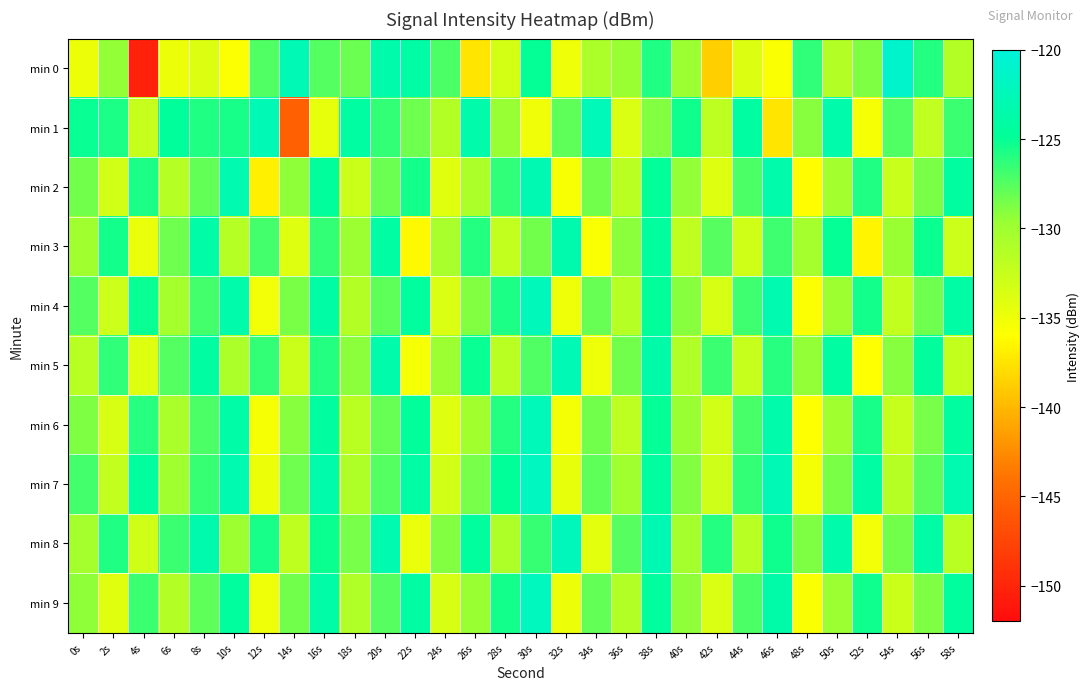

Reading left to right, what are all the values shown in this chart?

min 0: 0s=-134.9	2s=-129.5	4s=-150.4	6s=-134.8	8s=-133.8	10s=-135.8	12s=-127.3	14s=-122.8	16s=-127.4	18s=-128.2	20s=-123.6	22s=-123.9	24s=-127.2	26s=-137.4	28s=-133.4	30s=-124.9	32s=-134.9	34s=-130.8	36s=-129.6	38s=-125.8	40s=-129.8	42s=-138.7	44s=-133.9	46s=-135.6	48s=-126.3	50s=-131.3	52s=-128.9	54s=-121.0	56s=-126.0	58s=-131.3
min 1: 0s=-125.0	2s=-125.7	4s=-132.4	6s=-124.7	8s=-125.8	10s=-125.6	12s=-122.8	14s=-145.3	16s=-134.6	18s=-124.1	20s=-126.5	22s=-128.3	24s=-131.2	26s=-123.4	28s=-129.6	30s=-135.1	32s=-127.8	34s=-122.5	36s=-133.7	38s=-128.9	40s=-125.3	42s=-131.8	44s=-124.2	46s=-137.5	48s=-129.1	50s=-123.6	52s=-135.4	54s=-127.3	56s=-132.1	58s=-126.7
min 2: 0s=-128.5	2s=-133.2	4s=-125.7	6s=-131.4	8s=-127.9	10s=-123.1	12s=-136.8	14s=-129.3	16s=-124.6	18s=-132.7	20s=-128.2	22s=-125.5	24s=-134.1	26s=-130.8	28s=-126.3	30s=-122.9	32s=-135.6	34s=-128.4	36s=-131.7	38s=-124.8	40s=-129.5	42s=-133.9	44s=-127.2	46s=-123.4	48s=-136.1	50s=-130.3	52s=-125.8	54s=-132.6	56s=-128.7	58s=-124.3
min 3: 0s=-130.1	2s=-125.4	4s=-134.7	6s=-128.3	8s=-123.8	10s=-131.5	12s=-127.0	14s=-133.9	16s=-126.4	18s=-129.8	20s=-124.1	22s=-136.3	24s=-130.6	26s=-125.9	28s=-132.2	30s=-128.5	32s=-123.3	34s=-135.7	36s=-129.2	38s=-124.5	40s=-131.9	42s=-127.6	44s=-133.1	46s=-126.8	48s=-130.4	50s=-124.9	52s=-136.6	54s=-129.7	56s=-125.2	58s=-132.8
min 4: 0s=-127.5	2s=-132.8	4s=-125.1	6s=-130.4	8s=-126.9	10s=-123.5	12s=-135.2	14s=-128.7	16s=-124.0	18s=-131.3	20s=-127.8	22s=-124.4	24s=-133.7	26s=-129.0	28s=-125.7	30s=-122.3	32s=-135.0	34s=-128.1	36s=-131.4	38s=-124.7	40s=-129.1	42s=-133.5	44s=-126.8	46s=-123.2	48s=-135.8	50s=-129.9	52s=-125.5	54s=-132.2	56s=-128.3	58s=-123.9
min 5: 0s=-131.6	2s=-126.3	4s=-133.9	6s=-127.5	8s=-124.2	10s=-130.8	12s=-126.4	14s=-132.7	16s=-125.9	18s=-129.2	20s=-123.6	22s=-135.5	24s=-129.8	26s=-125.1	28s=-131.7	30s=-127.3	32s=-122.8	34s=-134.9	36s=-128.4	38s=-123.7	40s=-131.1	42s=-126.7	44s=-132.4	46s=-126.1	48s=-129.5	50s=-124.2	52s=-135.9	54s=-129.1	56s=-124.6	58s=-132.3
min 6: 0s=-128.8	2s=-133.5	4s=-126.1	6s=-130.7	8s=-127.2	10s=-123.8	12s=-135.4	14s=-129.1	16s=-124.3	18s=-131.7	20s=-128.1	22s=-124.7	24s=-134.0	26s=-130.2	28s=-126.0	30s=-122.5	32s=-135.3	34s=-128.5	36s=-131.8	38s=-125.0	40s=-129.7	42s=-133.2	44s=-127.1	46s=-123.6	48s=-136.0	50s=-130.1	52s=-125.6	54s=-132.4	56s=-128.6	58s=-124.3
min 7: 0s=-126.9	2s=-132.2	4s=-124.5	6s=-130.1	8s=-126.6	10s=-123.2	12s=-134.8	14s=-128.3	16s=-123.6	18s=-130.9	20s=-127.5	22s=-123.9	24s=-133.2	26s=-128.6	28s=-124.8	30s=-122.0	32s=-134.6	34s=-127.8	36s=-130.1	38s=-124.3	40s=-128.9	42s=-132.9	44s=-126.4	46s=-122.8	48s=-135.3	50s=-128.7	52s=-124.1	54s=-131.5	56s=-127.7	58s=-123.2
min 8: 0s=-130.5	2s=-125.8	4s=-133.1	6s=-126.7	8s=-123.3	10s=-130.0	12s=-125.6	14s=-131.9	16s=-125.2	18s=-128.6	20s=-123.1	22s=-134.7	24s=-129.0	26s=-124.4	28s=-130.9	30s=-126.6	32s=-122.2	34s=-134.3	36s=-127.6	38s=-123.0	40s=-130.4	42s=-126.0	44s=-131.6	46s=-125.3	48s=-128.8	50s=-123.5	52s=-135.2	54s=-128.4	56s=-124.0	58s=-131.7
min 9: 0s=-129.3	2s=-134.1	4s=-126.7	6s=-131.3	8s=-127.8	10s=-124.4	12s=-135.0	14s=-128.5	16s=-123.8	18s=-131.1	20s=-127.6	22s=-124.1	24s=-133.4	26s=-129.7	28s=-125.5	30s=-122.1	32s=-134.8	34s=-127.9	36s=-131.2	38s=-124.5	40s=-129.3	42s=-133.7	44s=-127.2	46s=-123.7	48s=-135.7	50s=-129.8	52s=-125.3	54s=-132.7	56s=-128.8	58s=-124.4